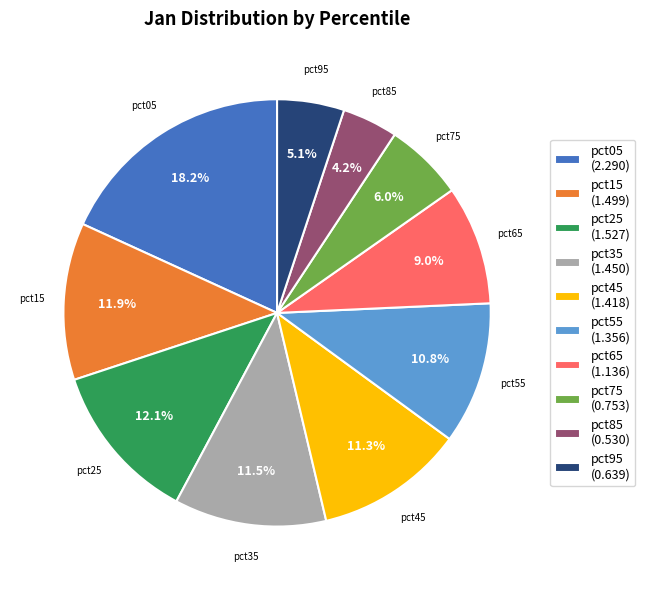

What percentage is NOT represented by pct35?

88.5%